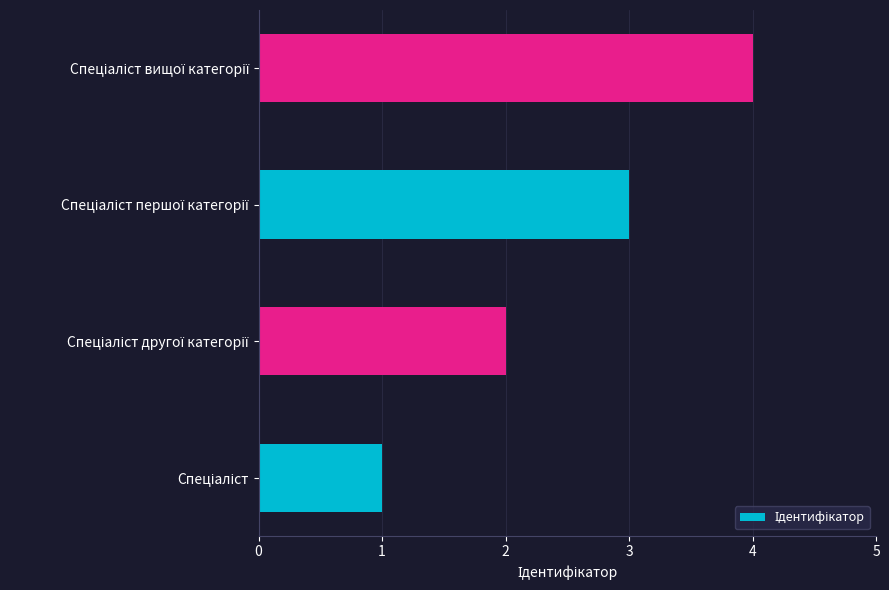

What is the sum of all values?

10